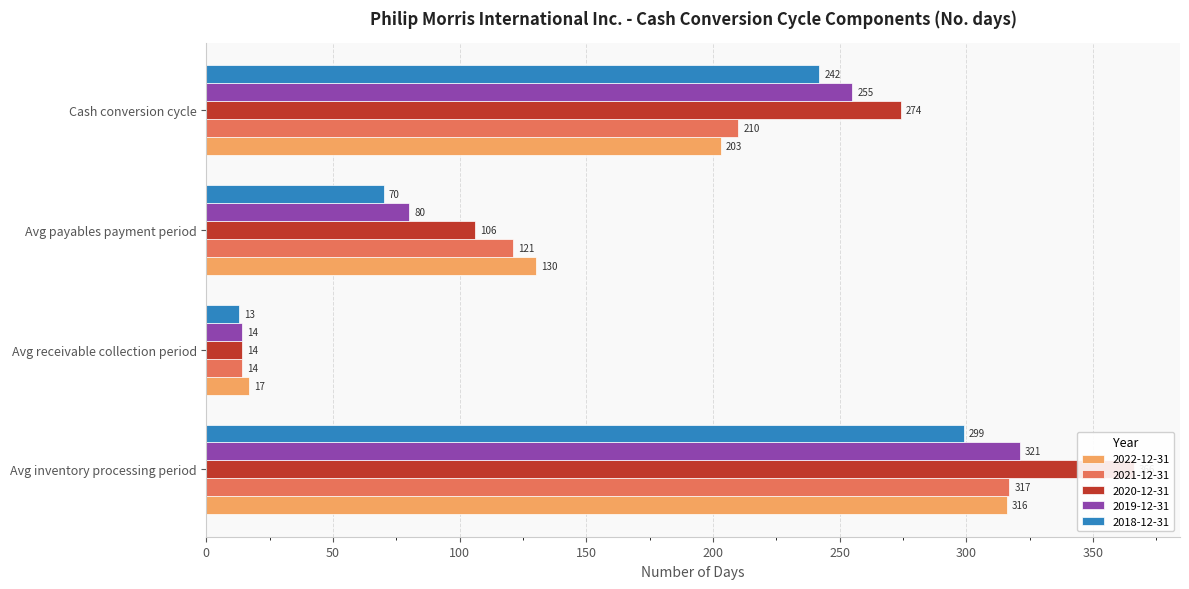

What is the total value across all series at Avg inventory processing period?

1619